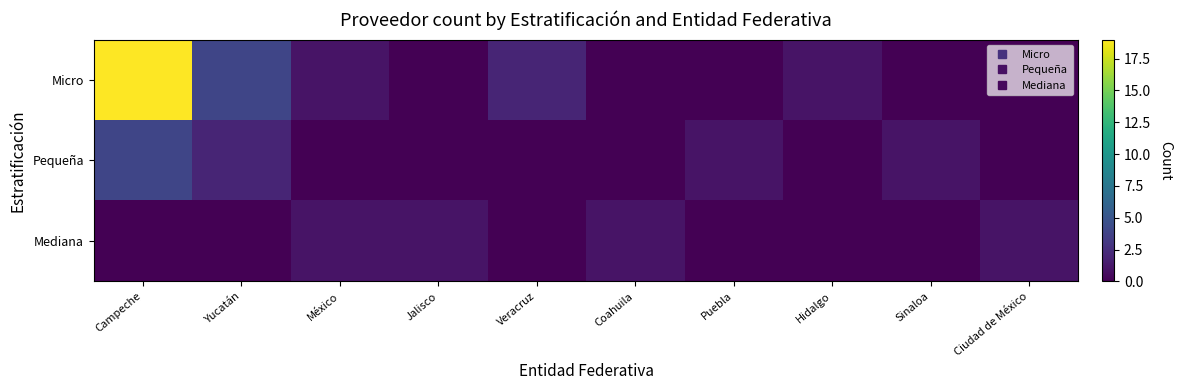

List the series in order of their peak value, highest first.

Micro, Pequeña, Mediana